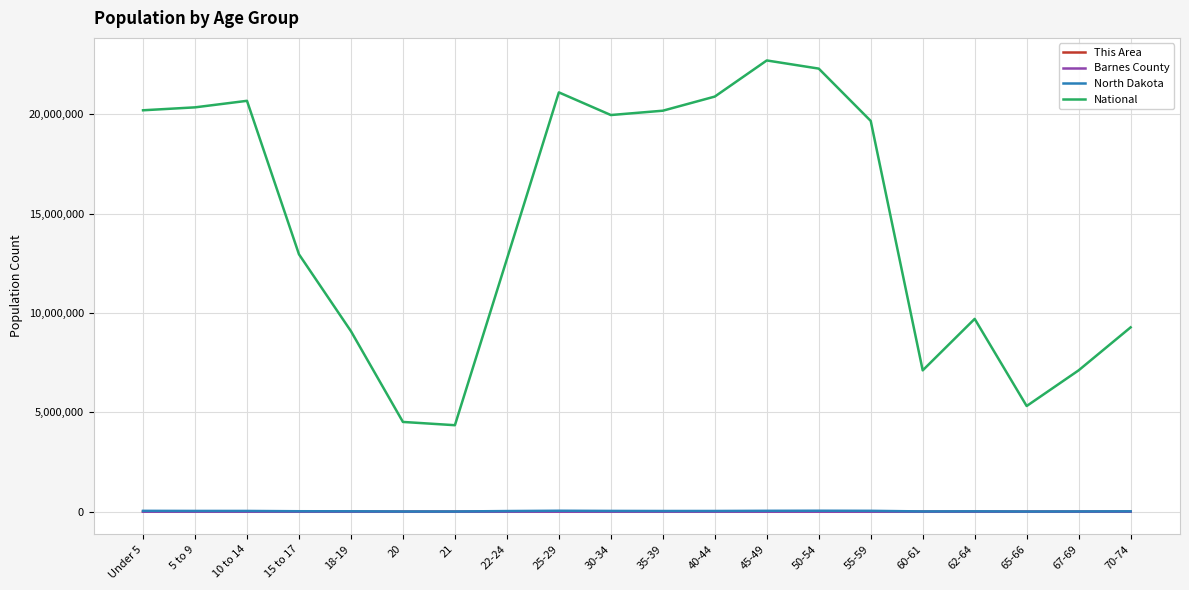

Is the value of This Area at 15 to 17 greater than the value of National at 21?

No